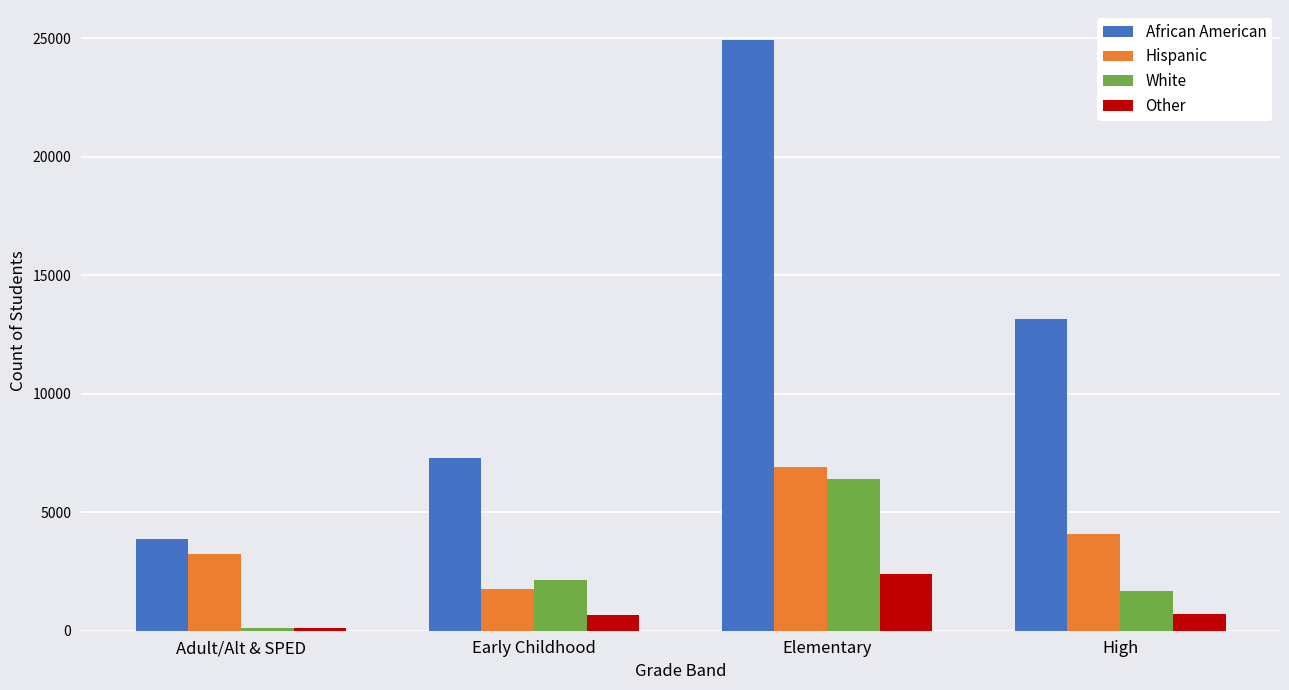

At how many categories does at least one series exceed 4192?

3